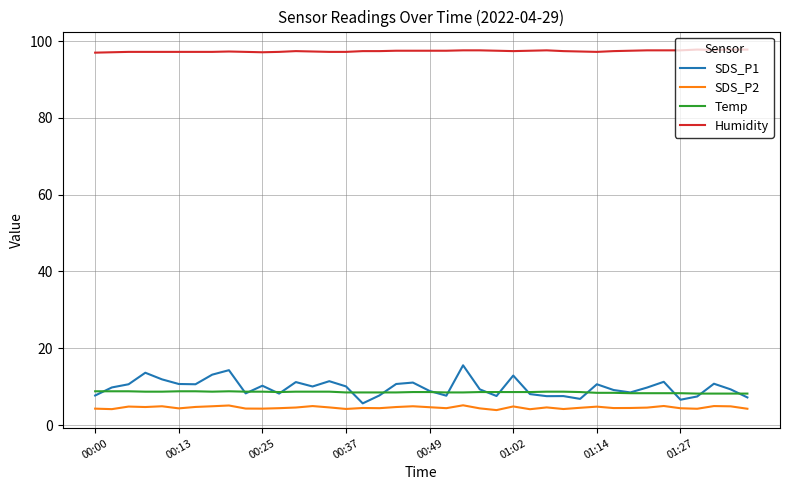

What is the average value of the Humidity series?

97.4